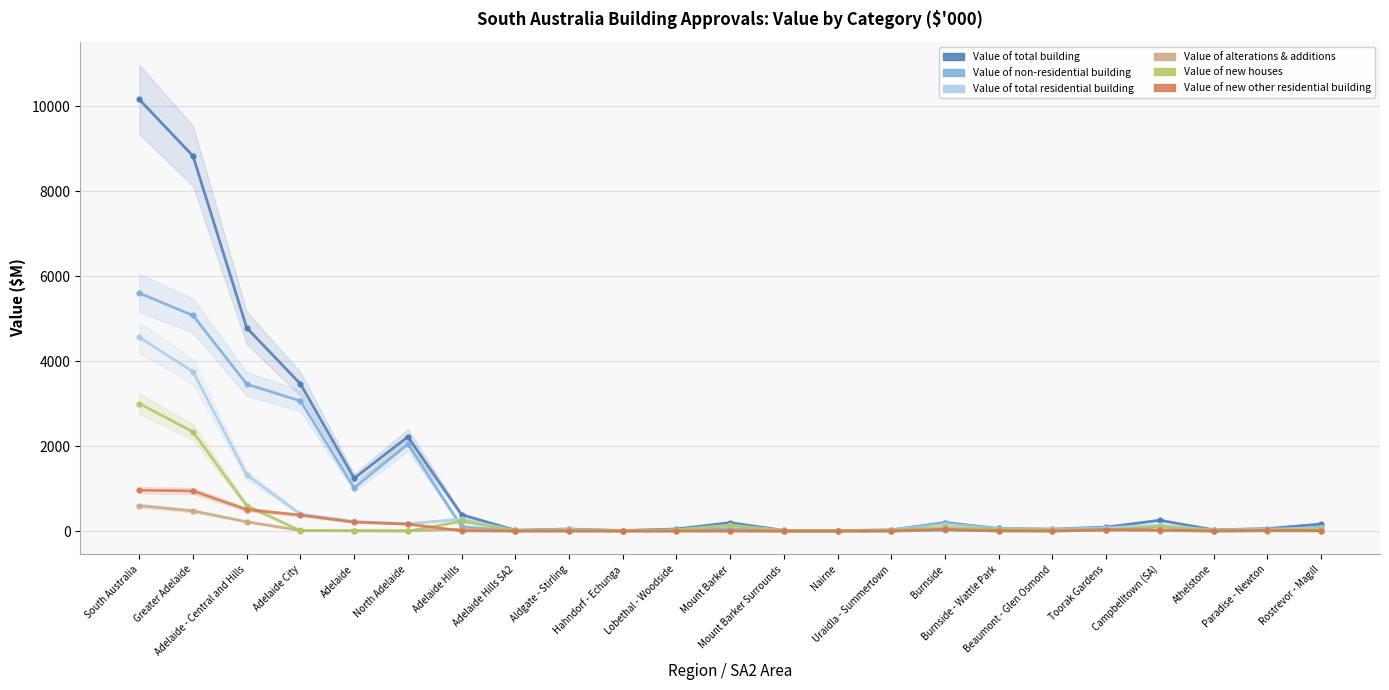

Rank the series at Toorak Gardens from highest to lowest value.

Value of total building, Value of total residential building, Value of new other residential building, Value of new houses, Value of alterations & additions, Value of non-residential building